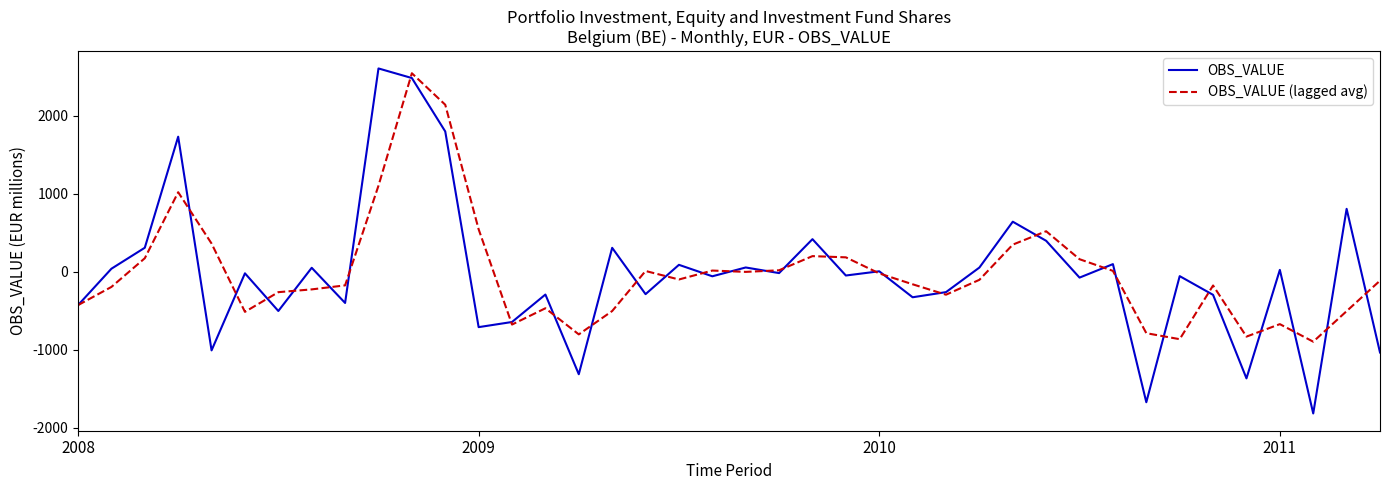

Which series has the widest spread of values?

OBS_VALUE